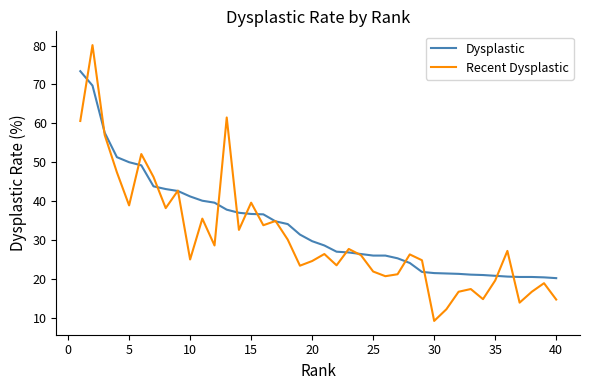

What is the greatest value displayed?

80.1